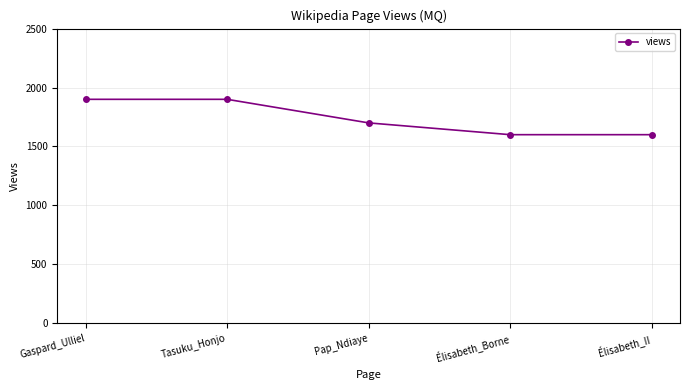

What is the label of the 3rd point from the left?

Pap_Ndiaye